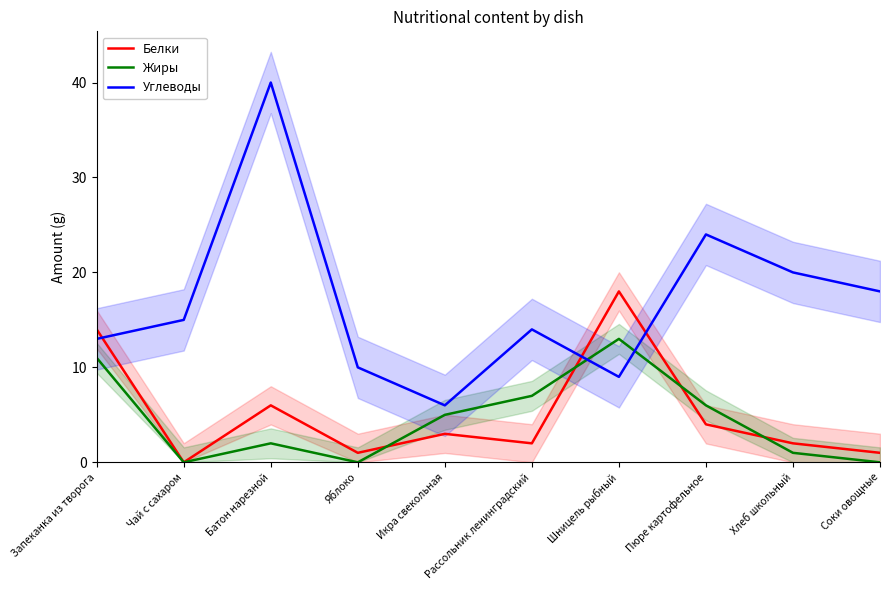

Where do Углеводы and Жиры first cross each other?

Рассольник ленинградский and Шницель рыбный